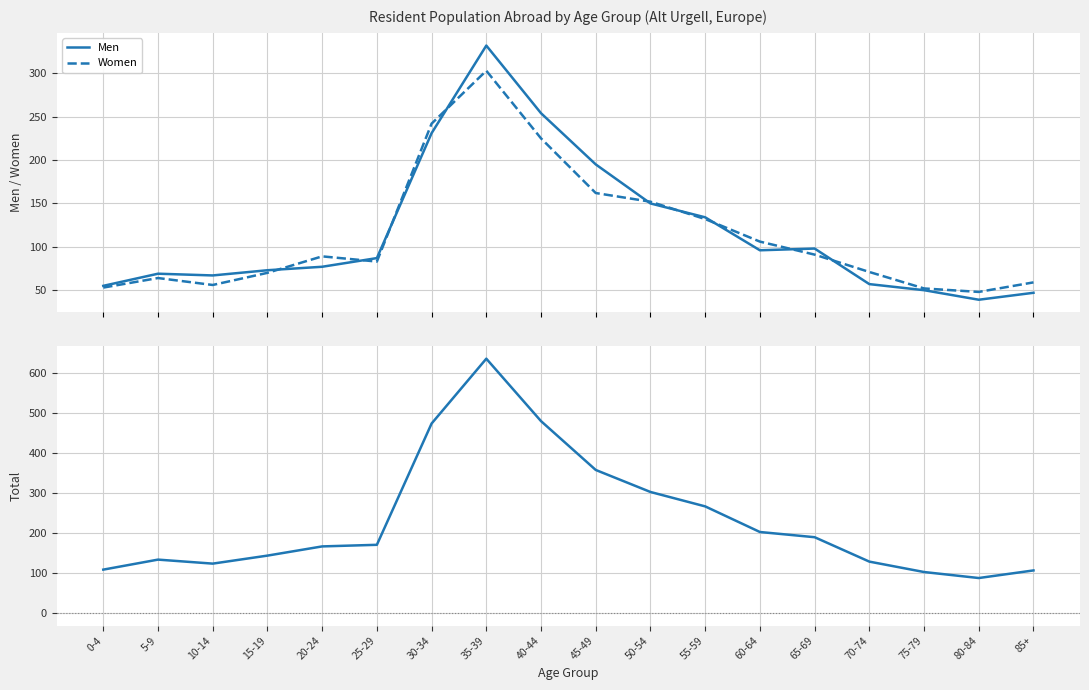

Which category has the highest value in the Women series?

35-39